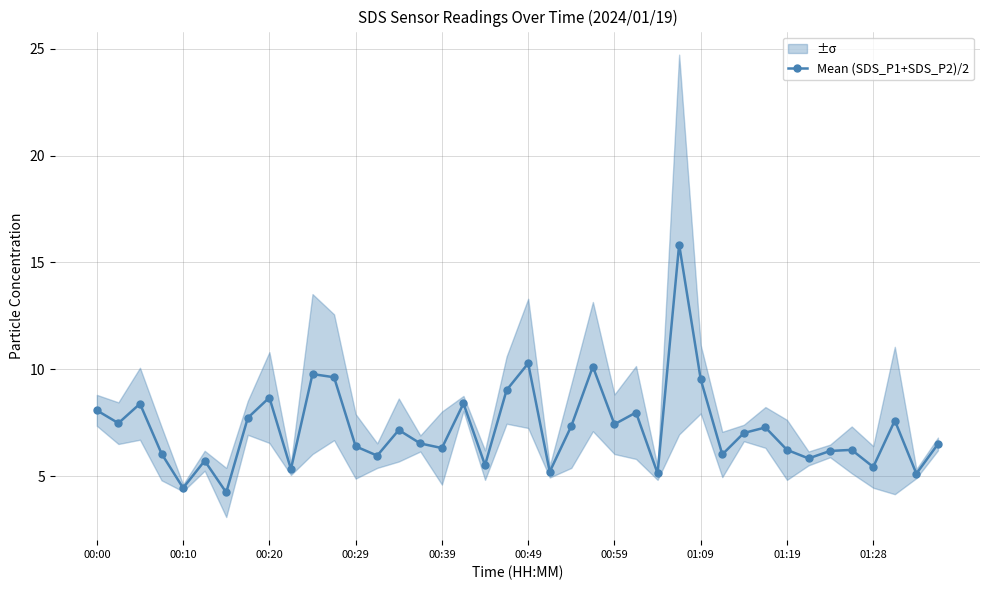

Is it true that Mean (SDS_P1+SDS_P2)/2 equals 8.7 at 00:20?

True